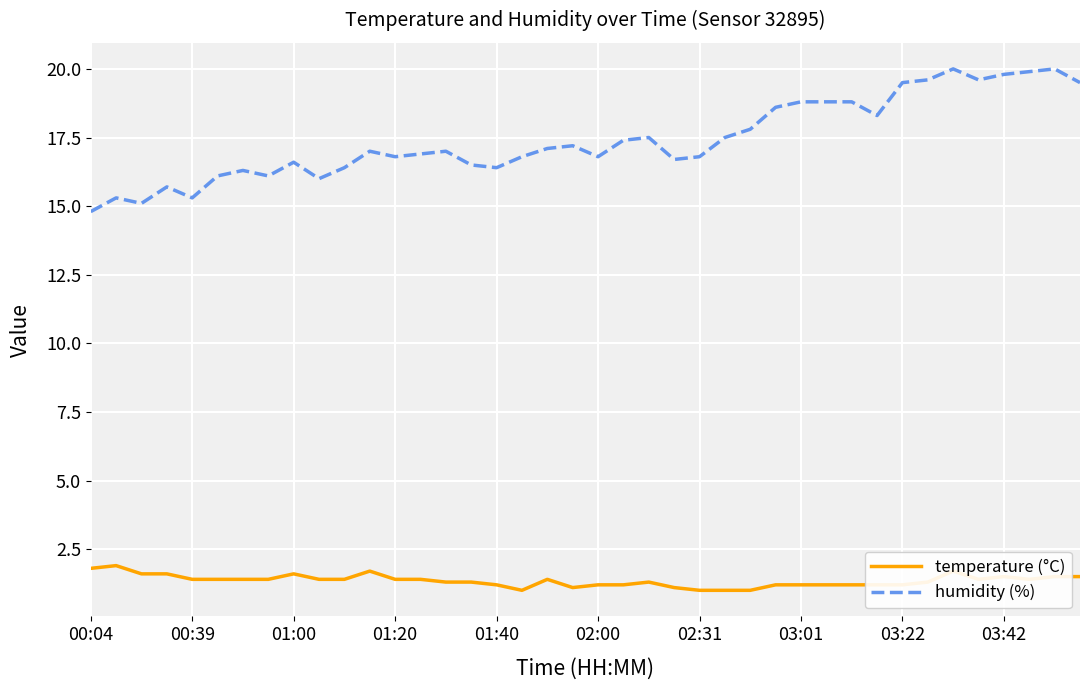

Which series has the largest total across all categories?

humidity (%)